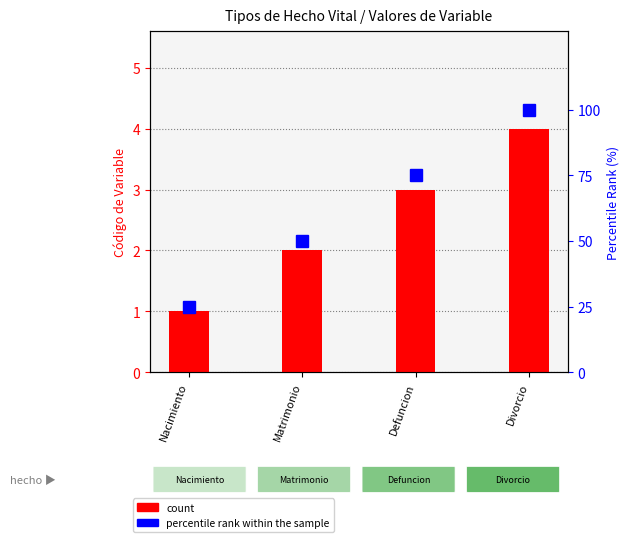

What is the difference between the maximum and minimum values in the count series?

3